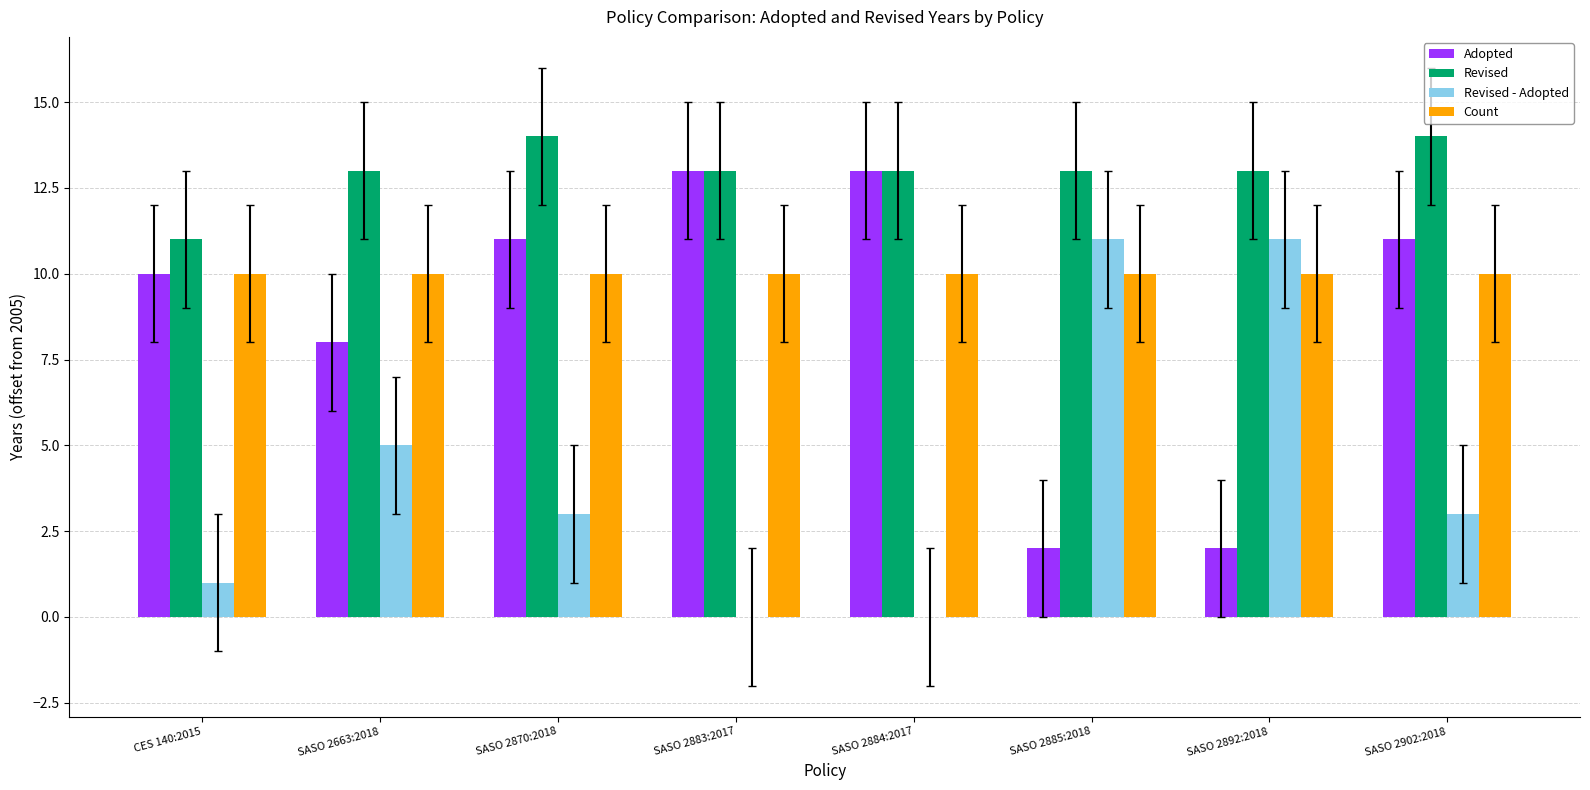

Reading right to left, what are all the values shown in this chart?

Adopted: 11	2	2	13	13	11	8	10
Revised: 14	13	13	13	13	14	13	11
Revised - Adopted: 3	11	11	0	0	3	5	1
Count: 10	10	10	10	10	10	10	10